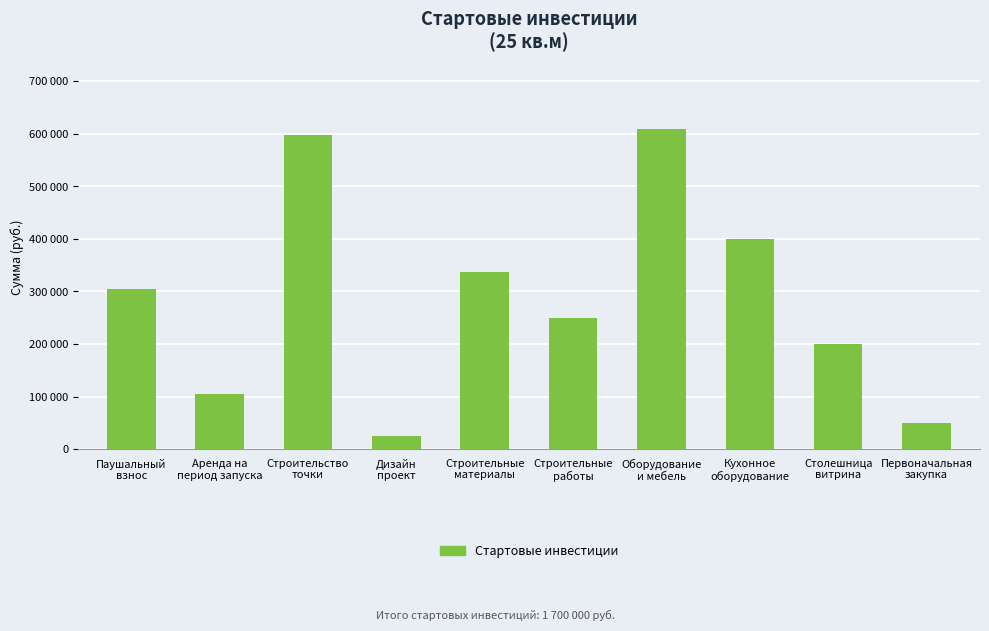

Are the bars horizontal?

No